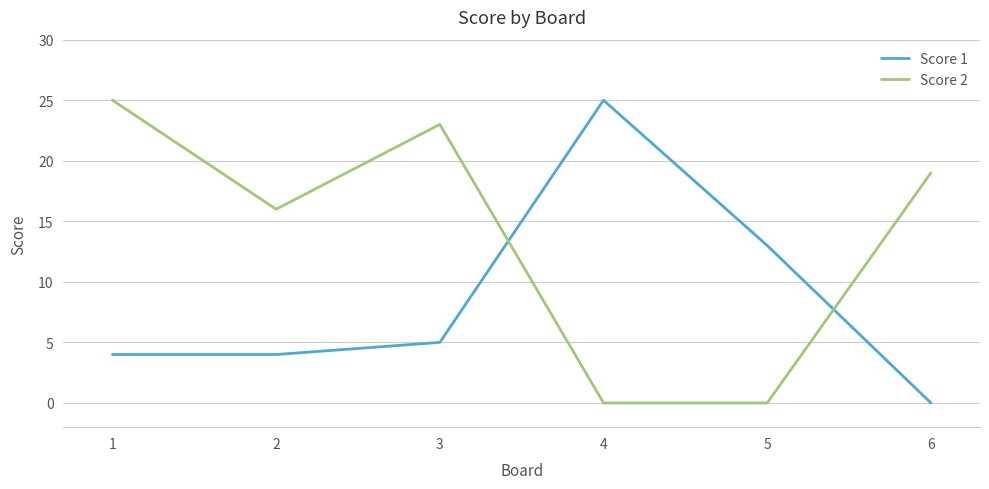

Does the chart have visible grid lines?

Yes